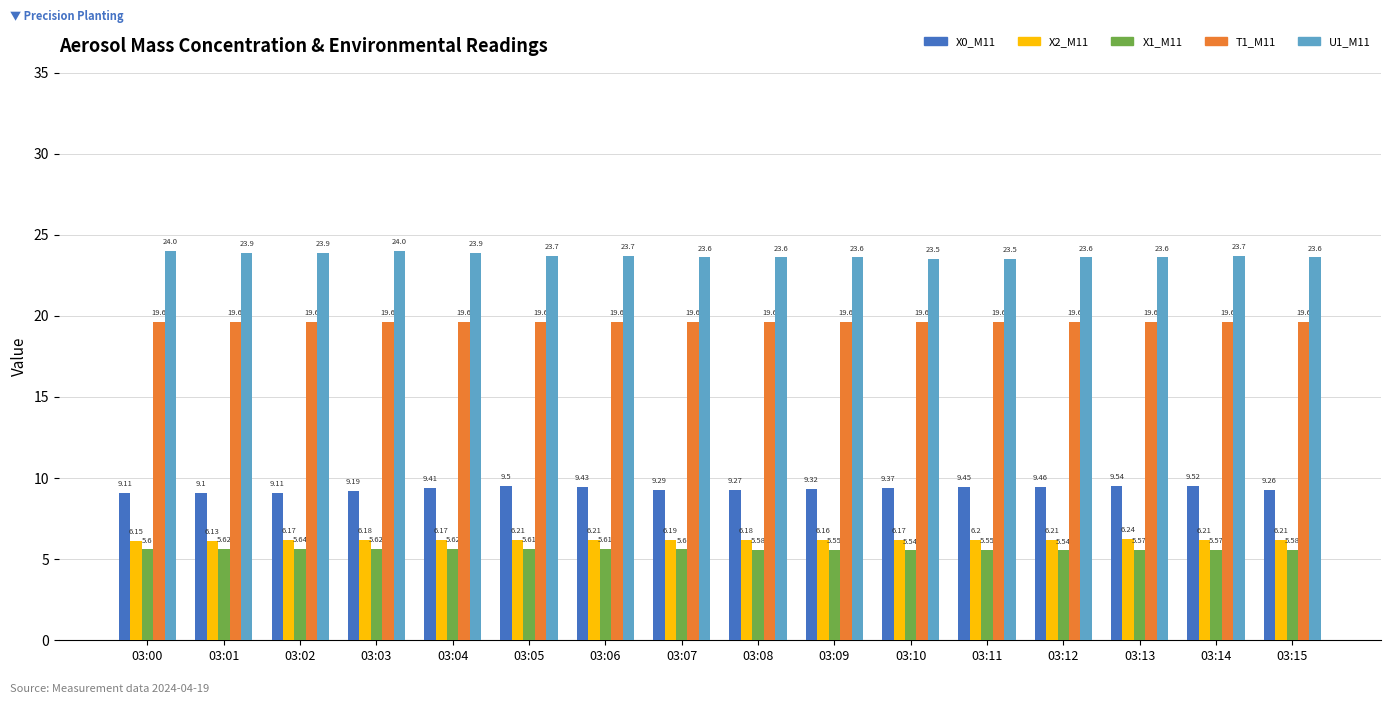

Rank the series by their maximum value, from lowest to highest.

X1_M11, X2_M11, X0_M11, T1_M11, U1_M11